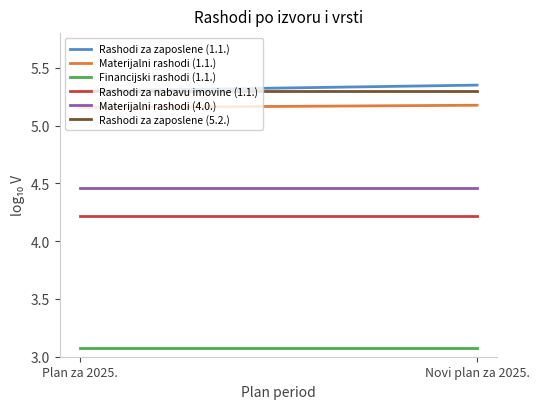

At which category does the chart reach its minimum across all series?

Plan za 2025.